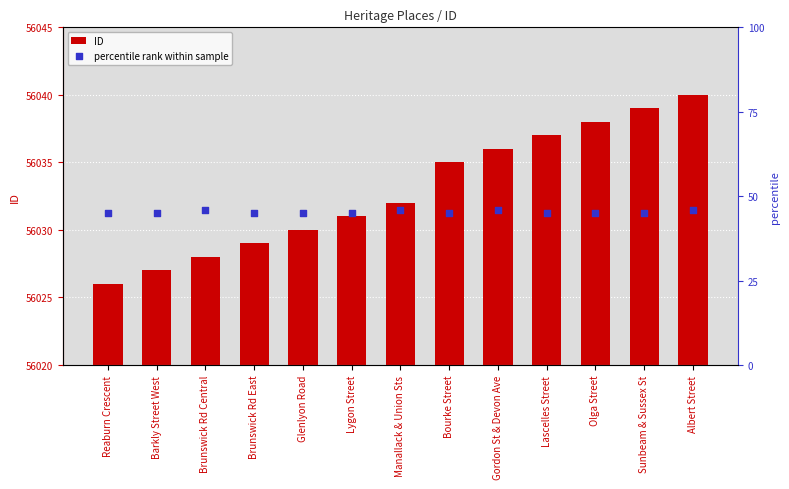

Which series has the largest Y range (max minus min)?

ID